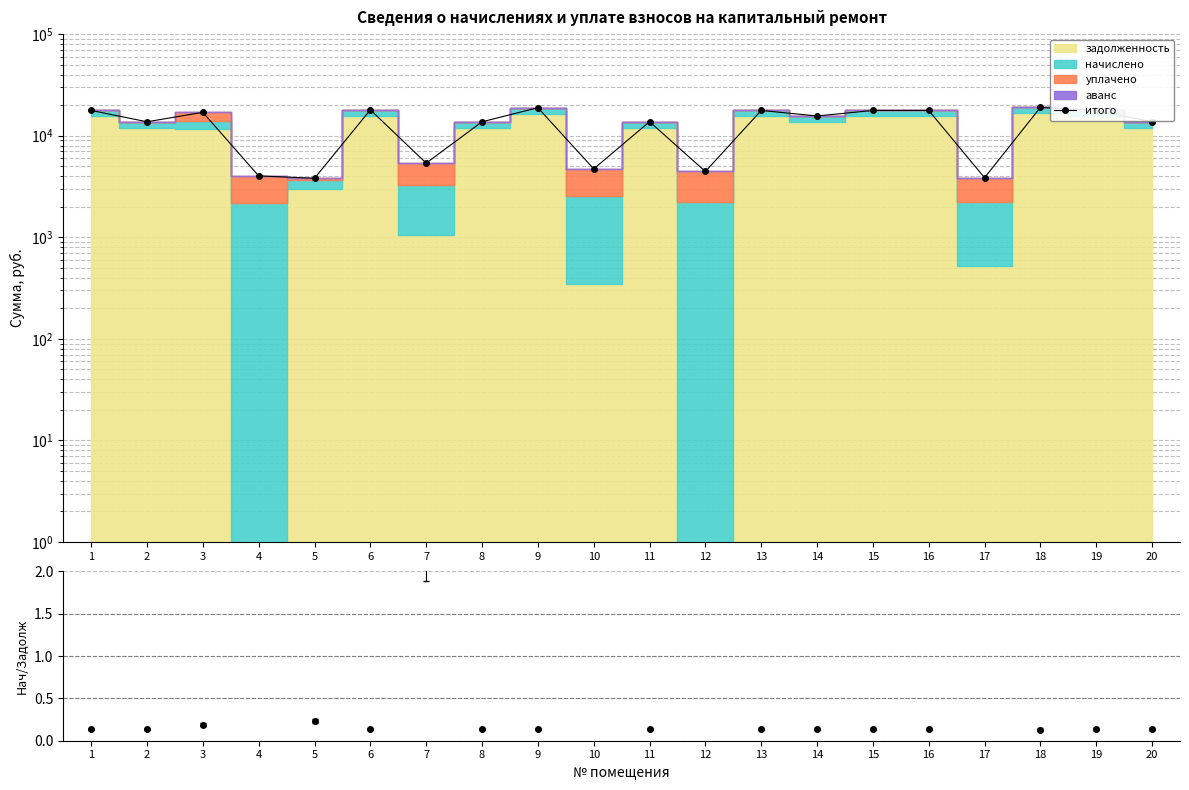

What is the change in value from 10 to 19?

+13013.1